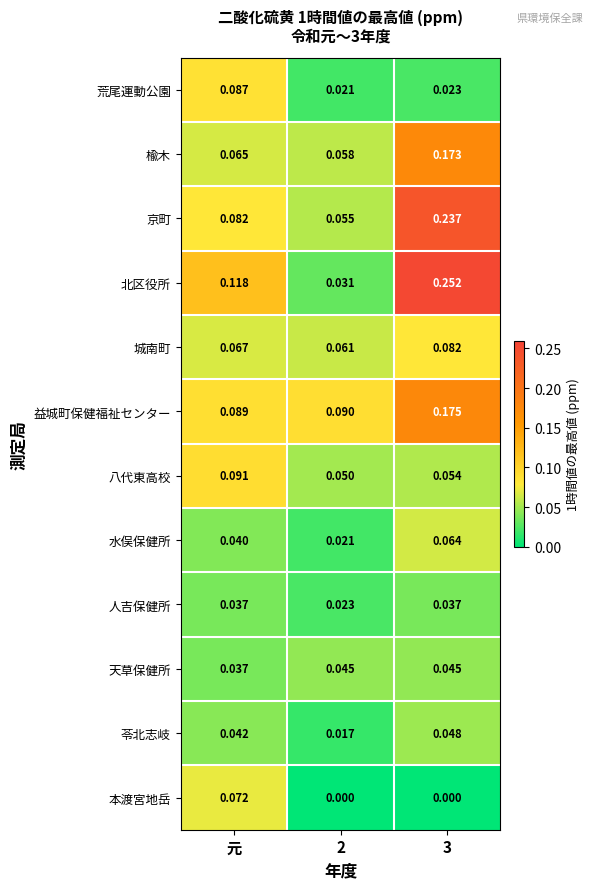

Which series has the largest total across all categories?

北区役所